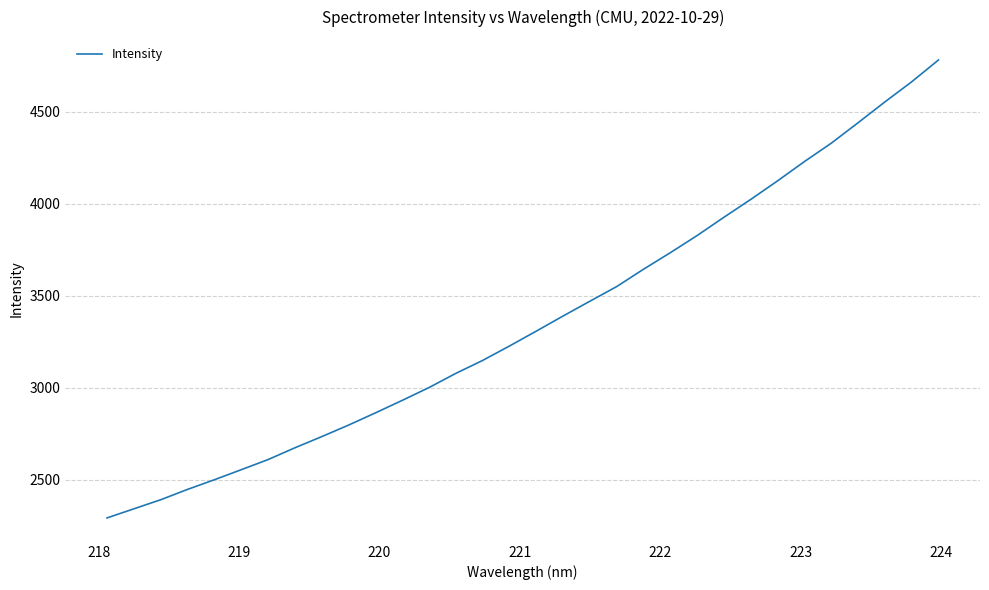

What is the difference between the maximum and minimum values?

2489.2